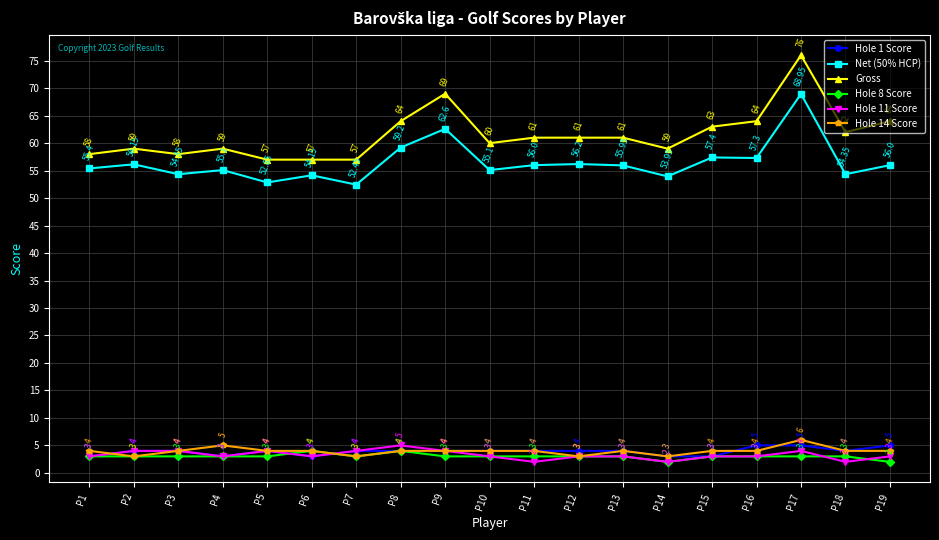

True or false: Net (50% HCP) has a value of 56.2 at P12.

True